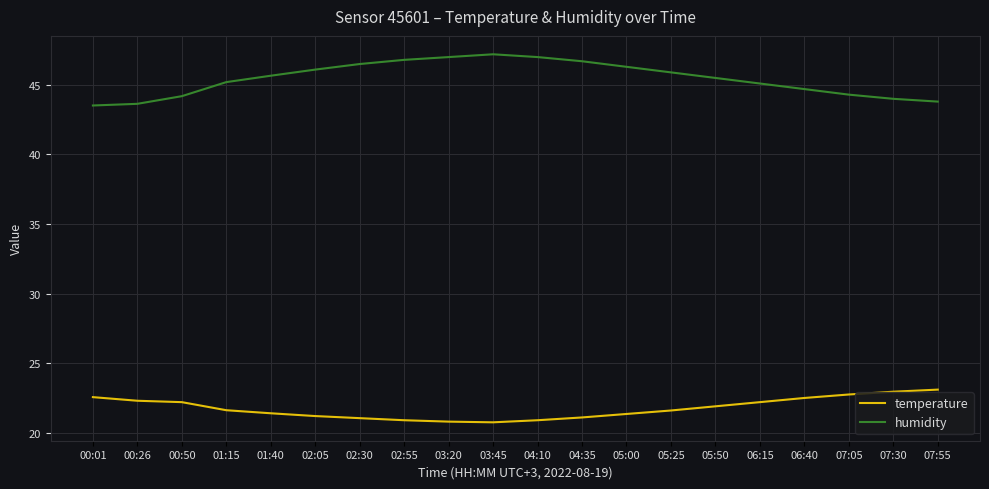

What is the sum of all humidity values?

909.1